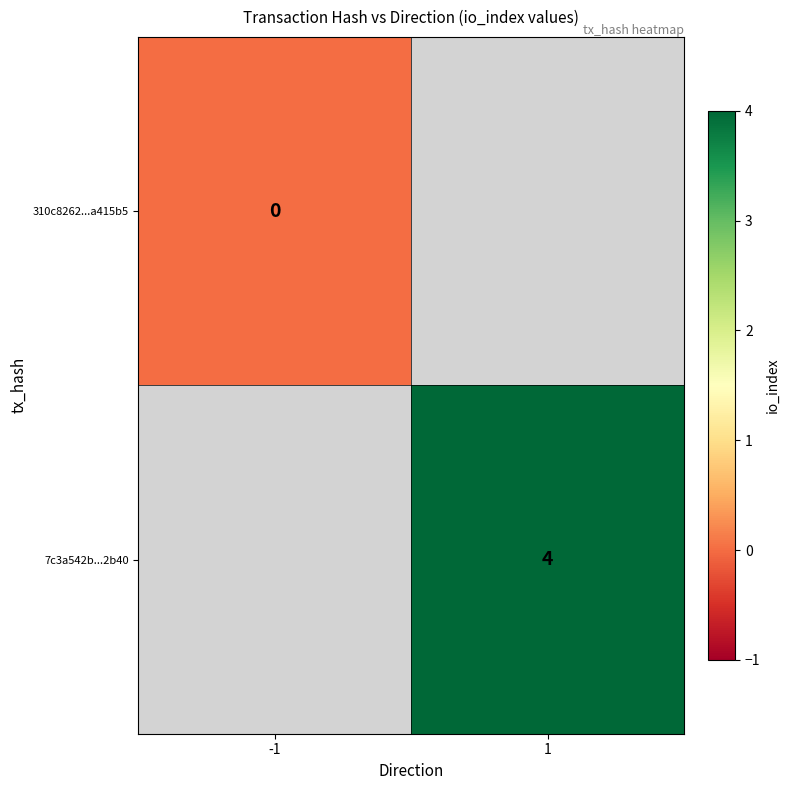

The value of 7c3a542b...2b40 at 1 is 5. True or false?

False